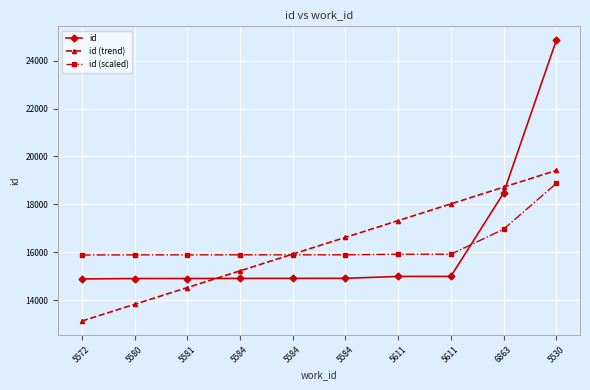

What are all the series names shown in the legend?

id, id (trend), id (scaled)